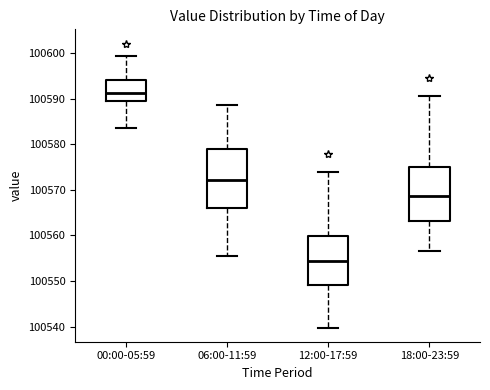

Which box has the highest median line?

00:00-05:59